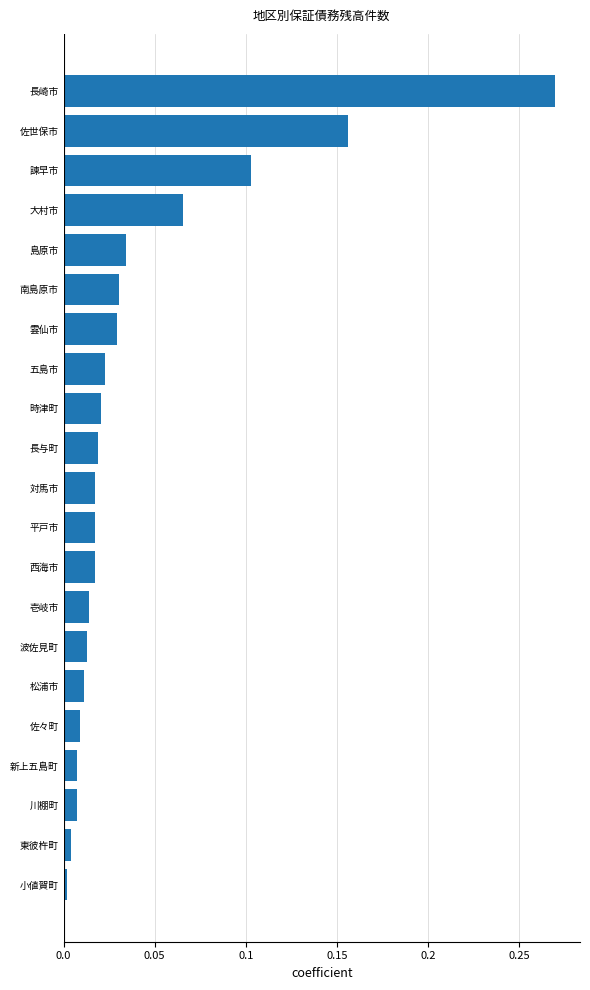

True or false: the data shows 0.0 at 時津町.

True